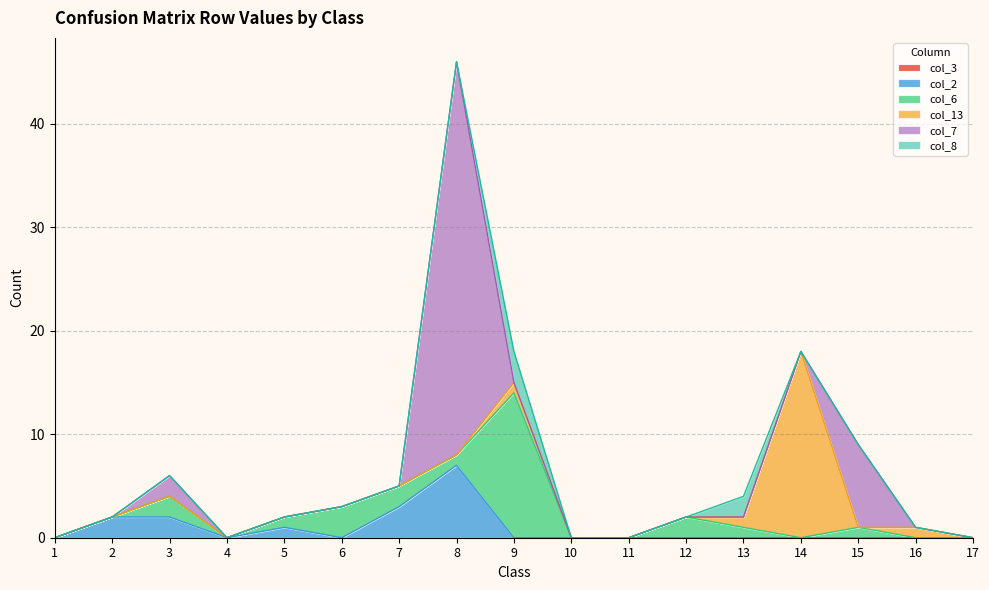

Reading left to right, extract all data points from this chart.

col_3: 1=0	2=0	3=0	4=0	5=0	6=0	7=0	8=0	9=0	10=0	11=0	12=0	13=0	14=0	15=0	16=0	17=0
col_2: 1=0	2=2	3=2	4=0	5=1	6=0	7=3	8=7	9=0	10=0	11=0	12=0	13=0	14=0	15=0	16=0	17=0
col_6: 1=0	2=0	3=2	4=0	5=1	6=3	7=2	8=1	9=14	10=0	11=0	12=2	13=1	14=0	15=1	16=0	17=0
col_13: 1=0	2=0	3=0	4=0	5=0	6=0	7=0	8=0	9=1	10=0	11=0	12=0	13=1	14=18	15=0	16=1	17=0
col_7: 1=0	2=0	3=2	4=0	5=0	6=0	7=0	8=38	9=0	10=0	11=0	12=0	13=0	14=0	15=8	16=0	17=0
col_8: 1=0	2=0	3=0	4=0	5=0	6=0	7=0	8=0	9=3	10=0	11=0	12=0	13=2	14=0	15=0	16=0	17=0